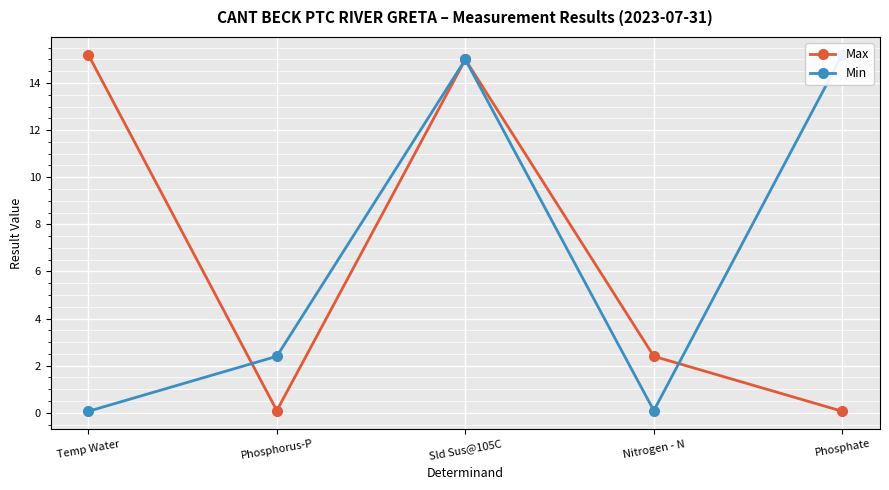

How many values in the Max series exceed 2?

3